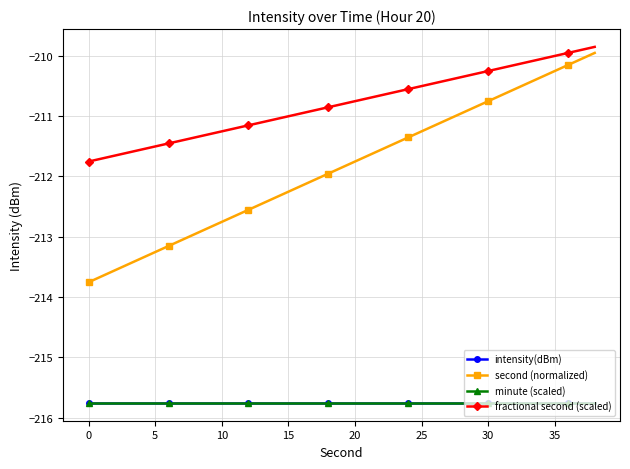

True or false: fractional second (scaled) and intensity(dBm) intersect in this chart.

False